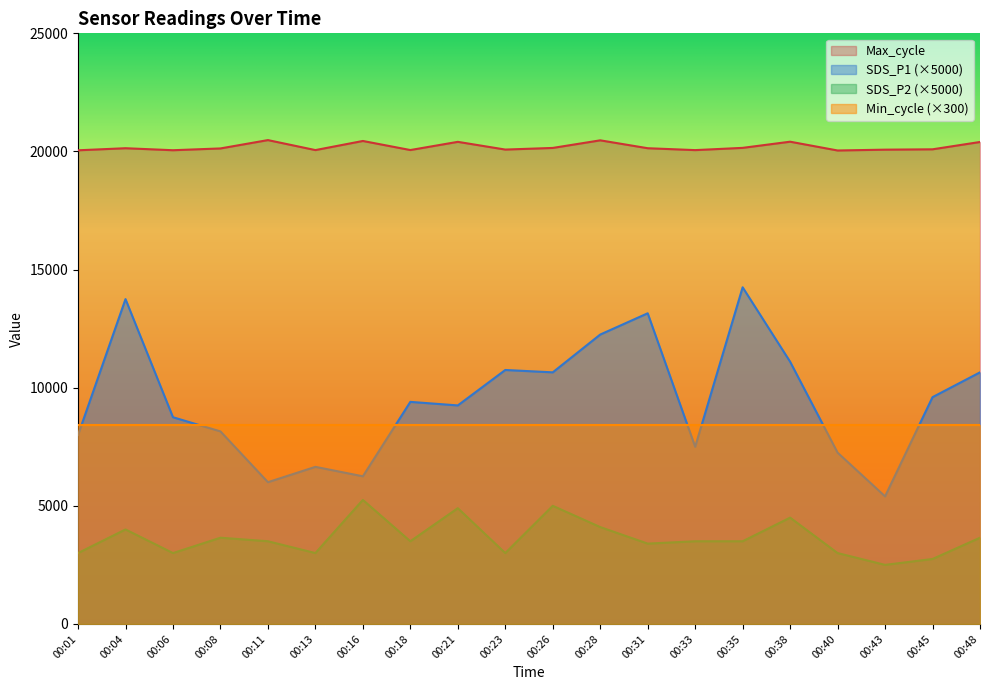

Which series has the largest range (max minus min)?

SDS_P1 (×5000)